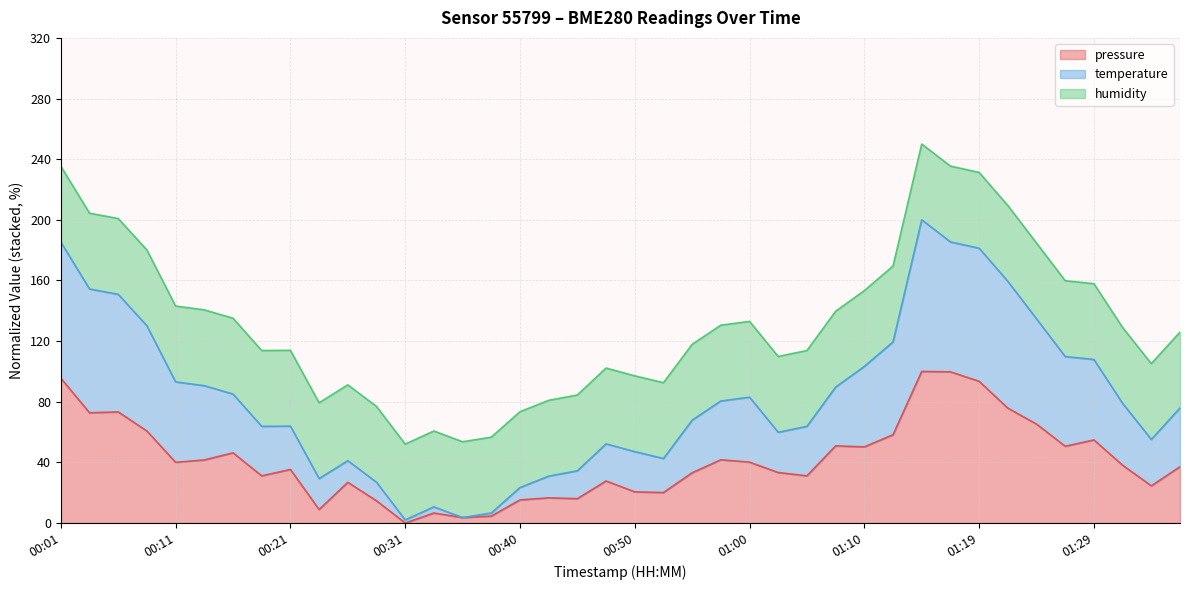

What position from the right is 00:31?

28